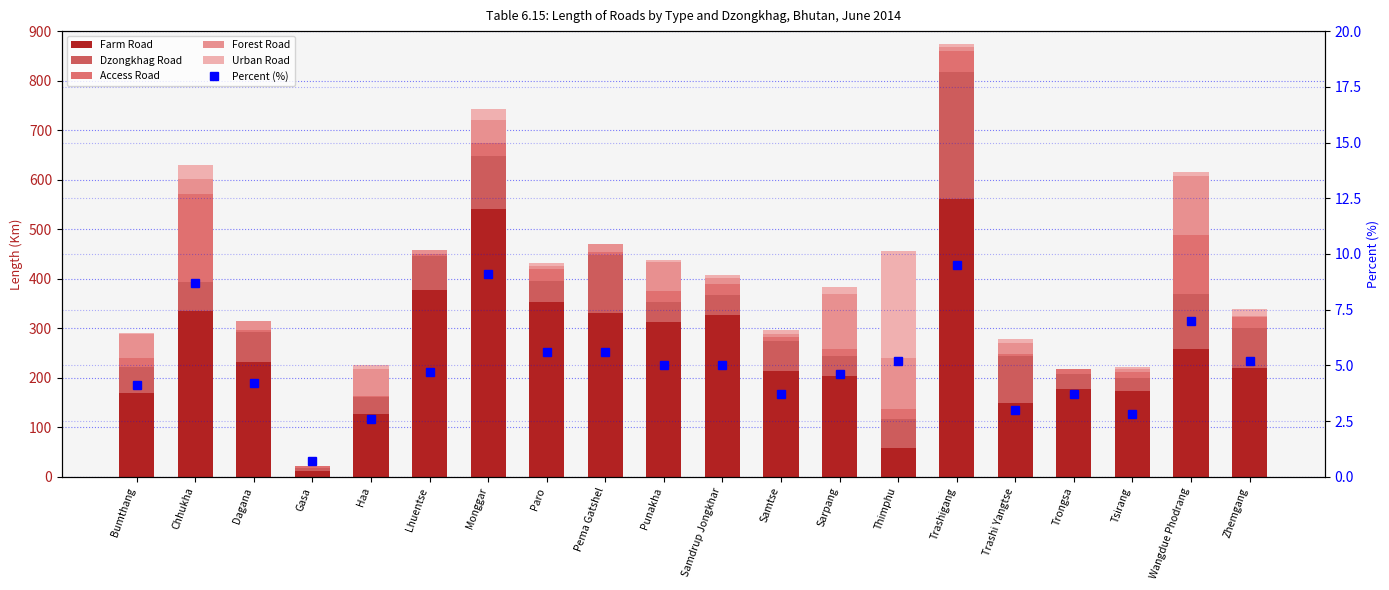

Reading right to left, extract all data points from this chart.

Farm Road: 220.0	257.5	173.8	178.0	149.9	560.6	58.0	203.8	213.2	326.4	312.6	330.8	353.7	540.5	376.9	127.5	11.0	231.1	334.6	169.1
Dzongkhag Road: 81.1	110.8	25.0	29.8	94.8	257.3	57.9	40.3	60.4	41.1	40.3	116.4	41.1	107.5	69.4	34.0	7.0	62.3	58.6	52.0
Access Road: 20.8	120.3	12.4	10.2	4.2	41.7	20.5	13.9	8.3	21.9	21.7	5.8	25.6	26.7	3.7	0.9	3.2	2.2	177.3	19.7
Forest Road: 2.2	117.8	6.5	0.0	20.7	8.5	103.9	111.3	7.0	11.5	59.0	17.6	5.2	44.8	7.1	56.0	0.0	18.5	30.9	47.8
Urban Road: 14.1	8.5	3.3	0.6	8.7	6.6	216.2	14.6	8.2	7.3	4.4	0.0	5.2	22.9	0.8	7.9	0.0	1.5	28.6	1.7
Percent (%): 5.2	7.0	2.8	3.7	3.0	9.5	5.2	4.6	3.7	5.0	5.0	5.6	5.6	9.1	4.7	2.6	0.7	4.2	8.7	4.1